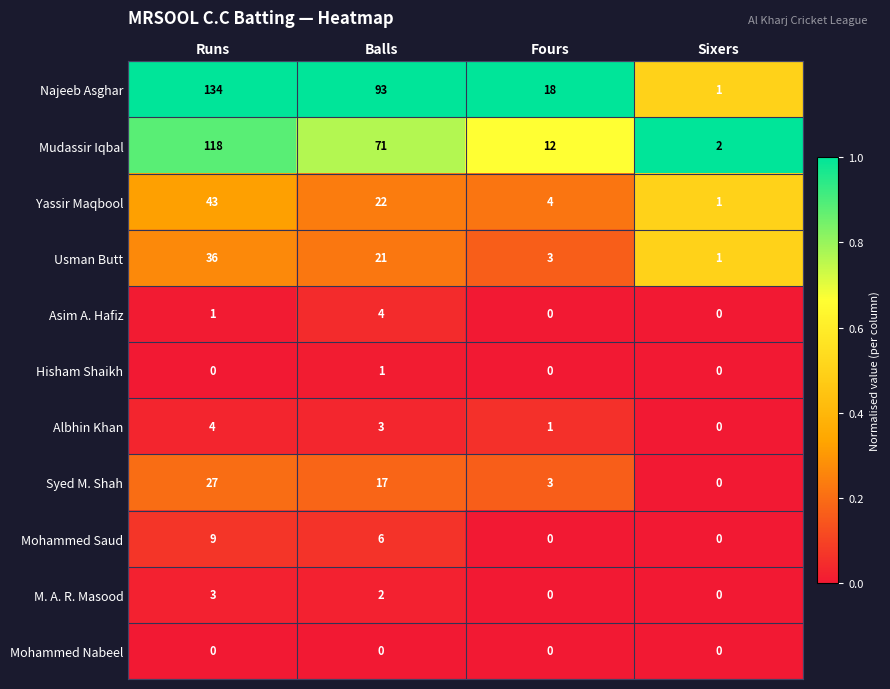

Which series changed the most between Runs and Sixers?

Najeeb Asghar